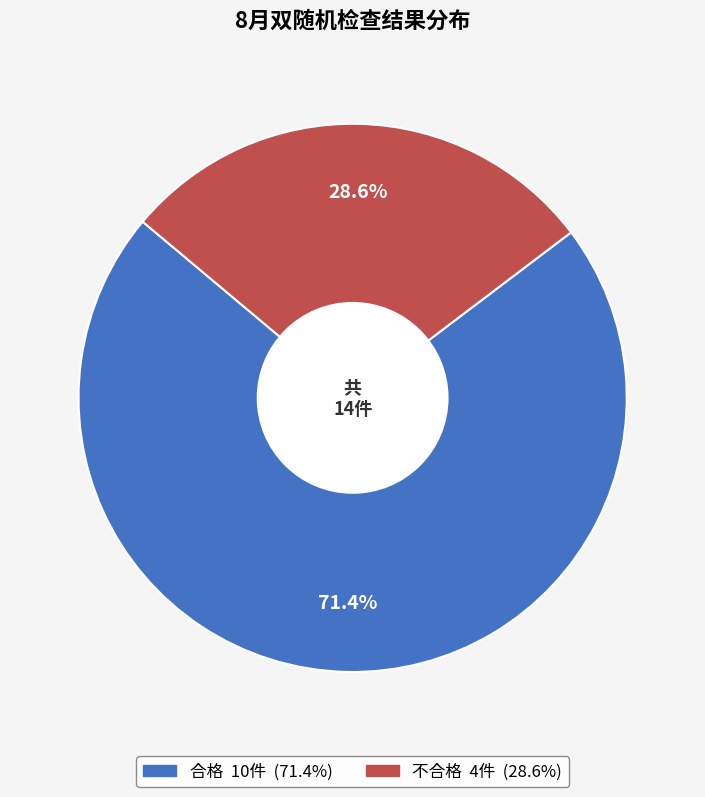

Rank the categories by value from highest to lowest.

合格, 不合格